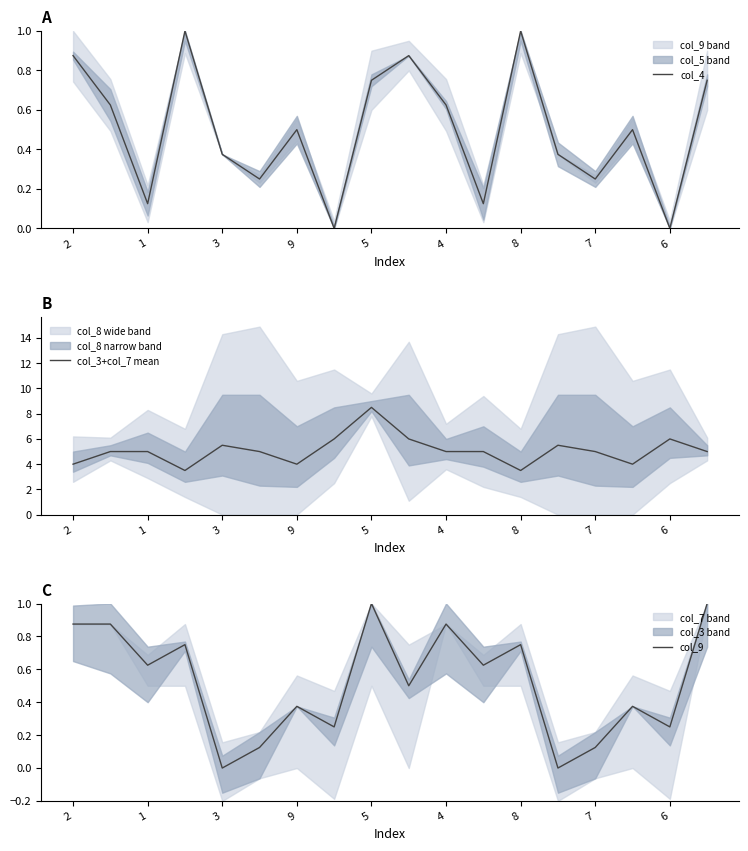

Rank the series by their maximum value, from highest to lowest.

col_3+col_7 mean, col_4, col_9